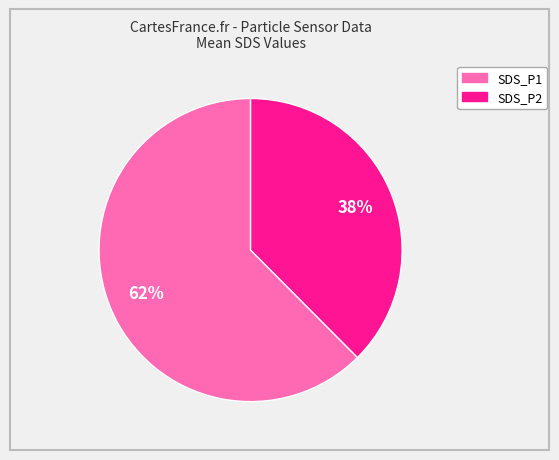

Is the sum of SDS_P1 and SDS_P2 greater than half?

Yes